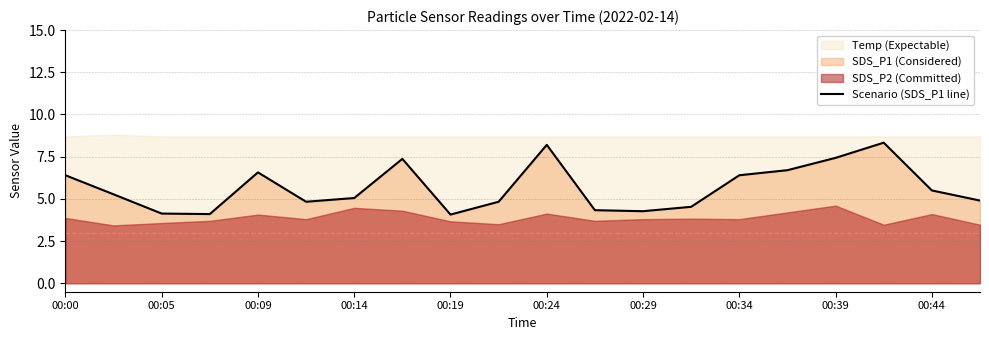

The value at 00:44 is 2.9. True or false?

False